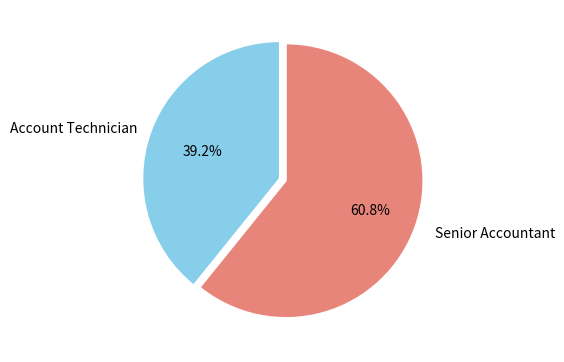

How many segments does this pie chart have?

2